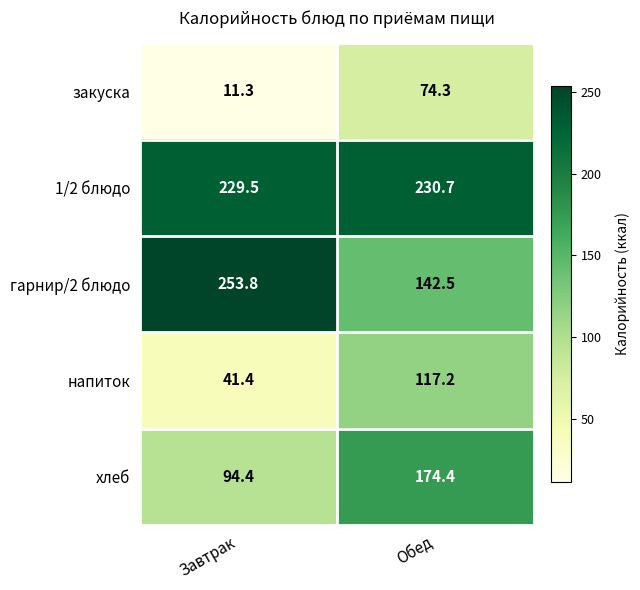

How many distinct data groups are displayed?

5